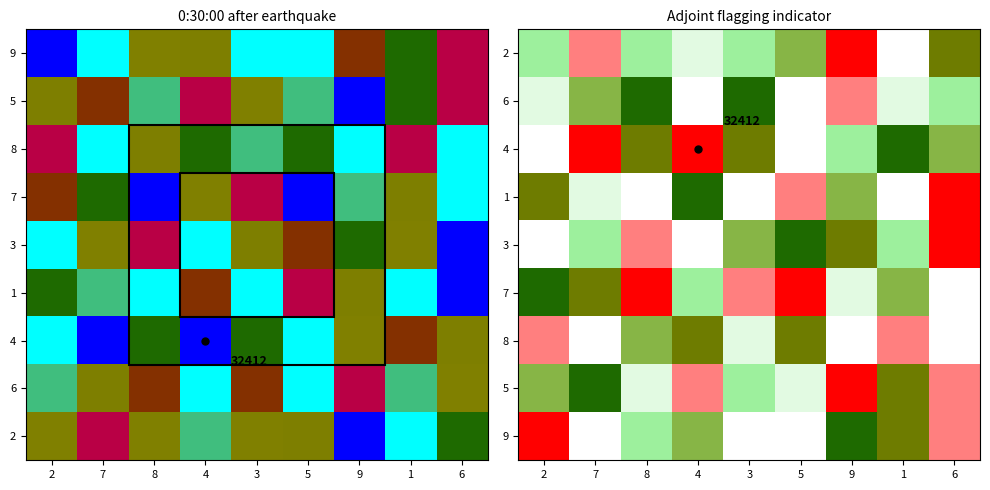

How many values in the 5 series exceed 6?

4